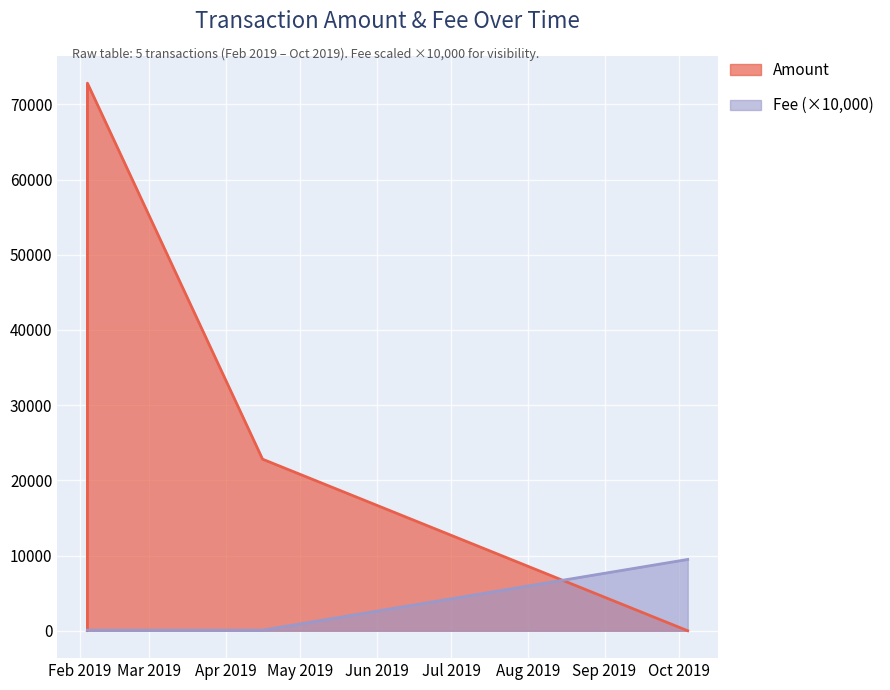

What is the value of the Fee point at the 3rd from the left?

73.5